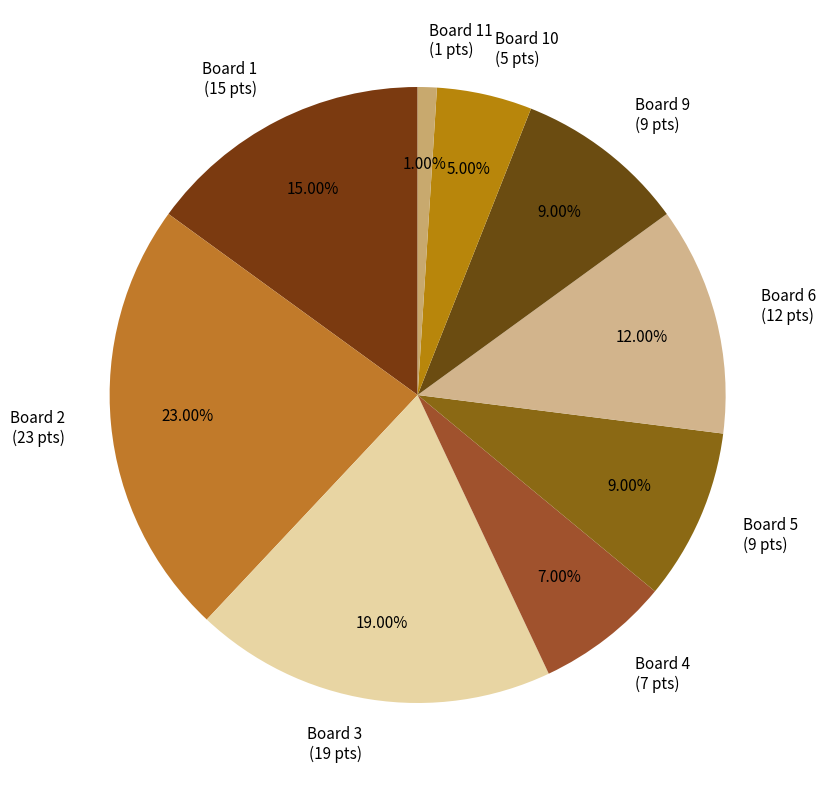

Approximately how many times larger is the value at Board 2 (23 pts) compared to Board 5 (9 pts)?

2.6